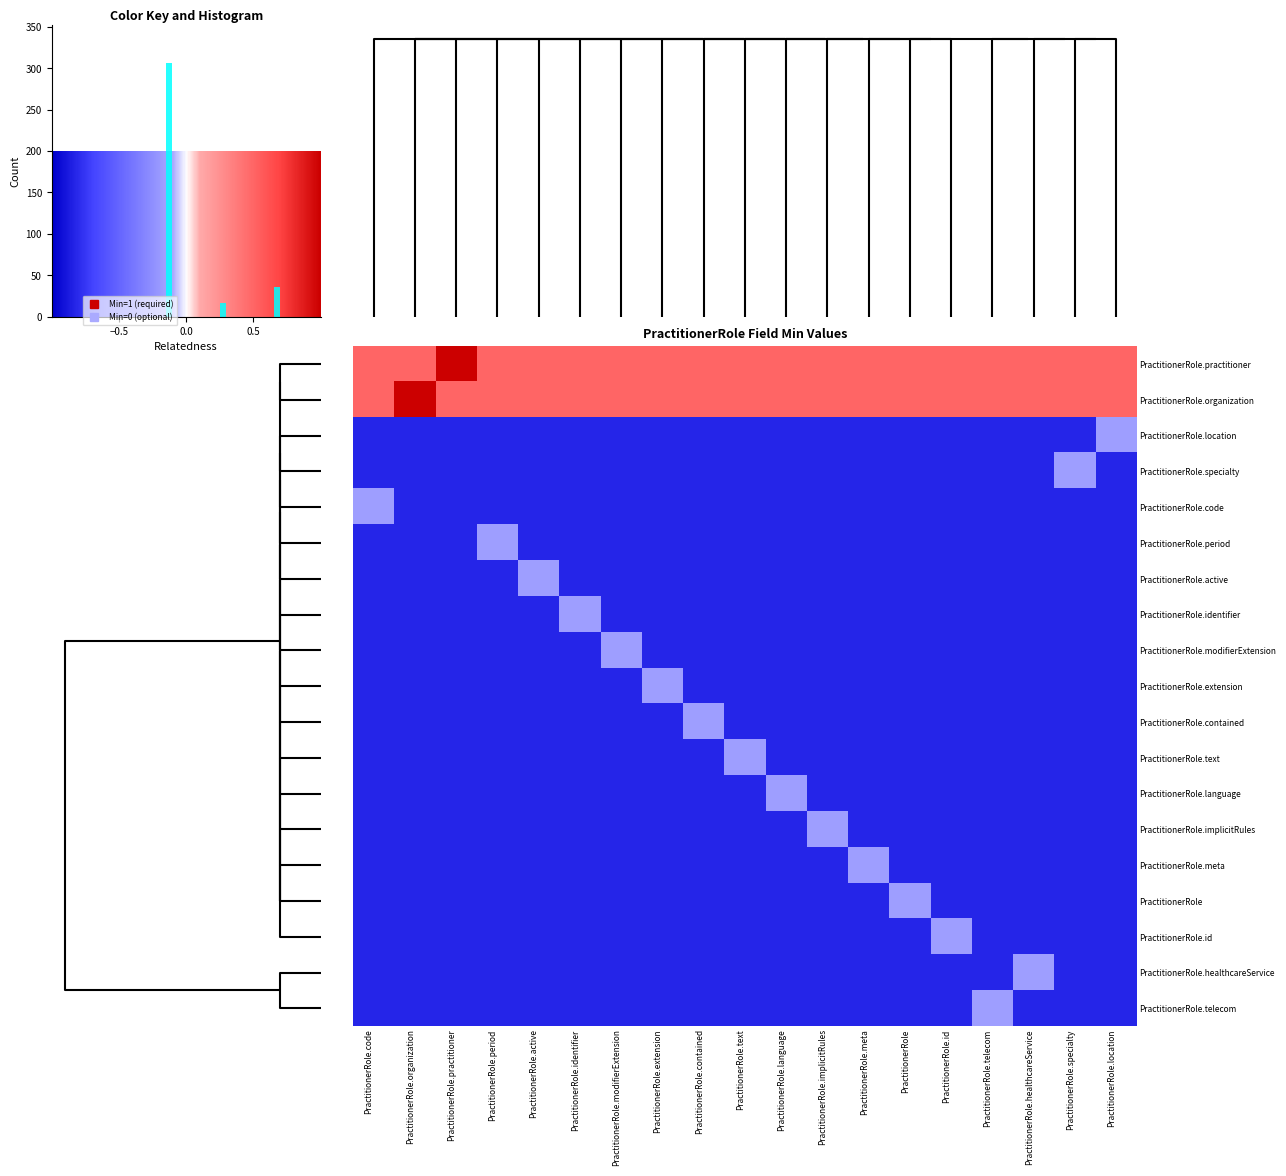

What is the smallest value displayed?

-0.1